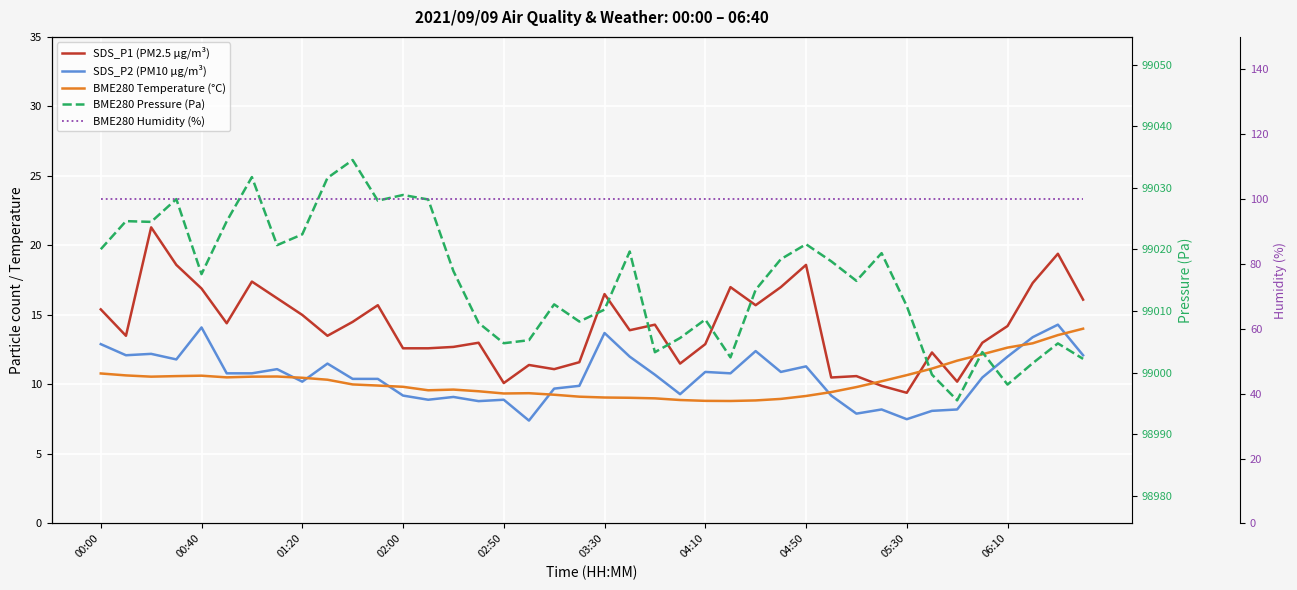

True or false: SDS_P1 (PM2.5 µg/m³) and BME280 Pressure (Pa) intersect in this chart.

False